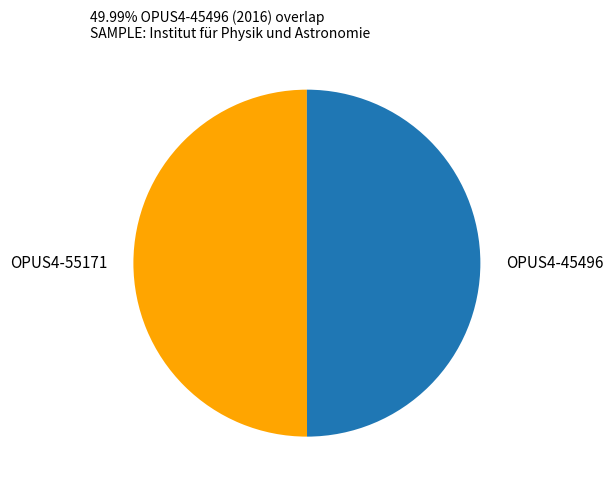

How many slices are in this pie chart?

2